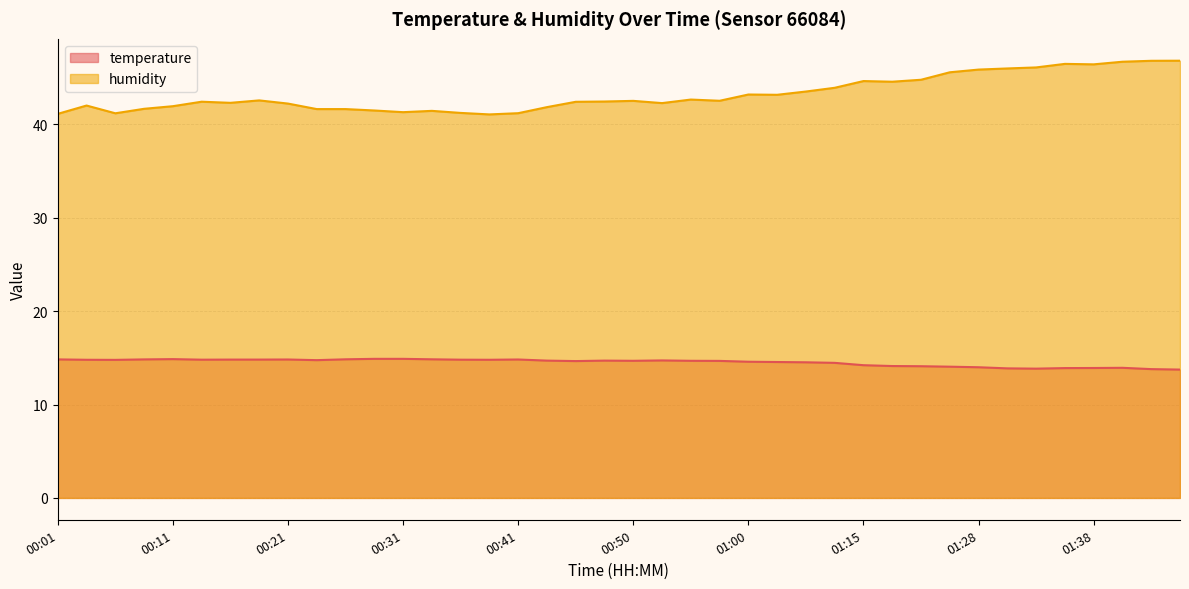

Reading right to left, transcribe all the data shown in this chart.

temperature: 13.7	13.8	13.9	13.9	13.9	13.8	13.9	14.0	14.1	14.1	14.1	14.2	14.5	14.5	14.6	14.6	14.7	14.7	14.7	14.7	14.7	14.7	14.7	14.8	14.8	14.8	14.8	14.9	14.9	14.8	14.8	14.8	14.8	14.8	14.8	14.9	14.8	14.8	14.8	14.8
humidity: 46.8	46.8	46.7	46.4	46.5	46.1	46.0	45.9	45.6	44.8	44.6	44.6	43.9	43.5	43.2	43.2	42.5	42.6	42.3	42.5	42.4	42.4	41.8	41.2	41.1	41.2	41.4	41.3	41.5	41.6	41.6	42.2	42.6	42.3	42.4	41.9	41.7	41.2	42.0	41.1